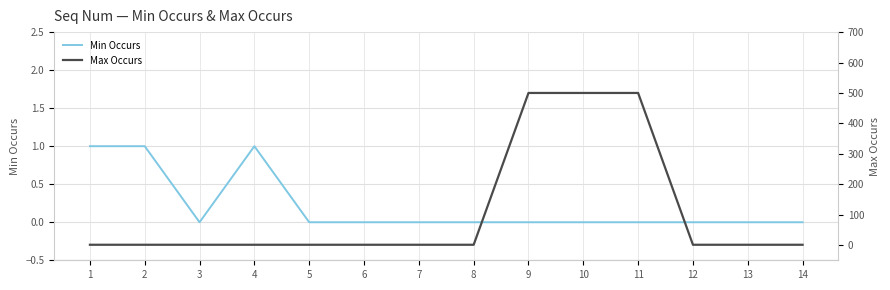

Reading left to right, list all the values displayed in this chart.

Min Occurs: 1=1	2=1	3=0	4=1	5=0	6=0	7=0	8=0	9=0	10=0	11=0	12=0	13=0	14=0
Max Occurs: 1=1	2=1	3=1	4=1	5=1	6=1	7=1	8=1	9=500	10=500	11=500	12=1	13=1	14=1